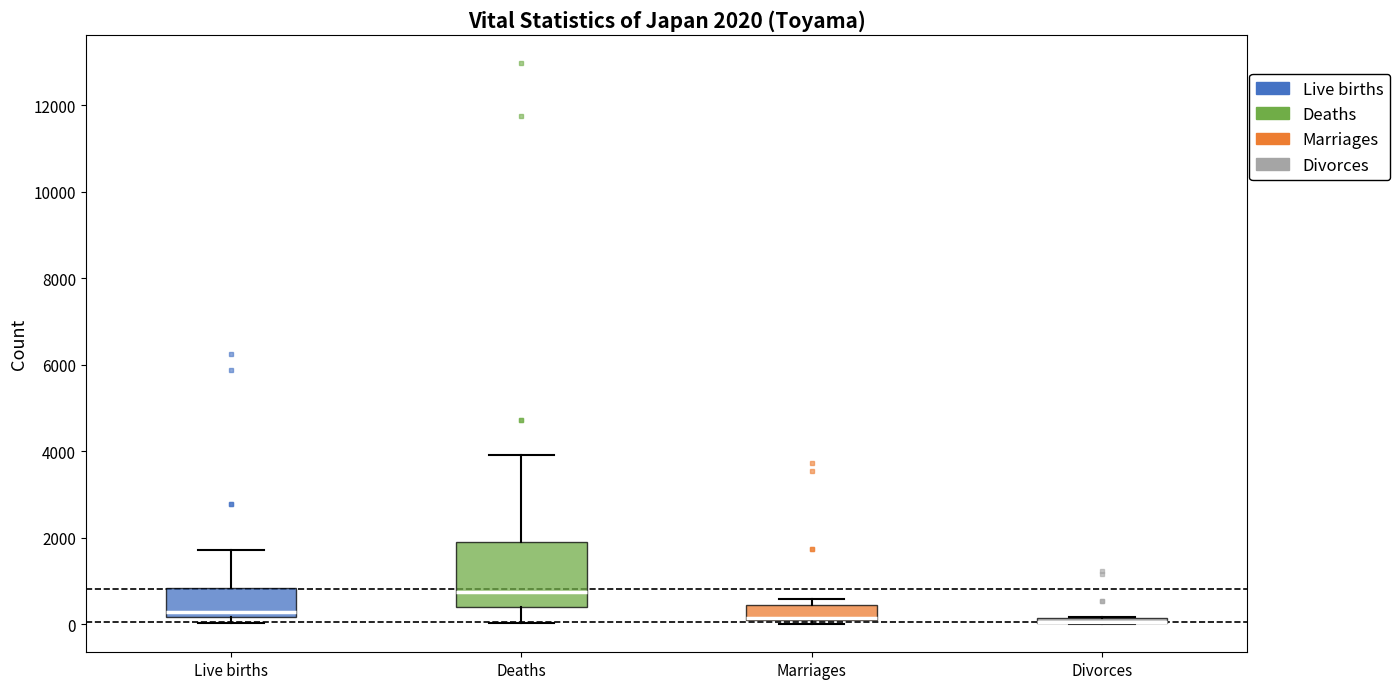

Which box is the tallest, from its lower edge to its upper edge?

Deaths